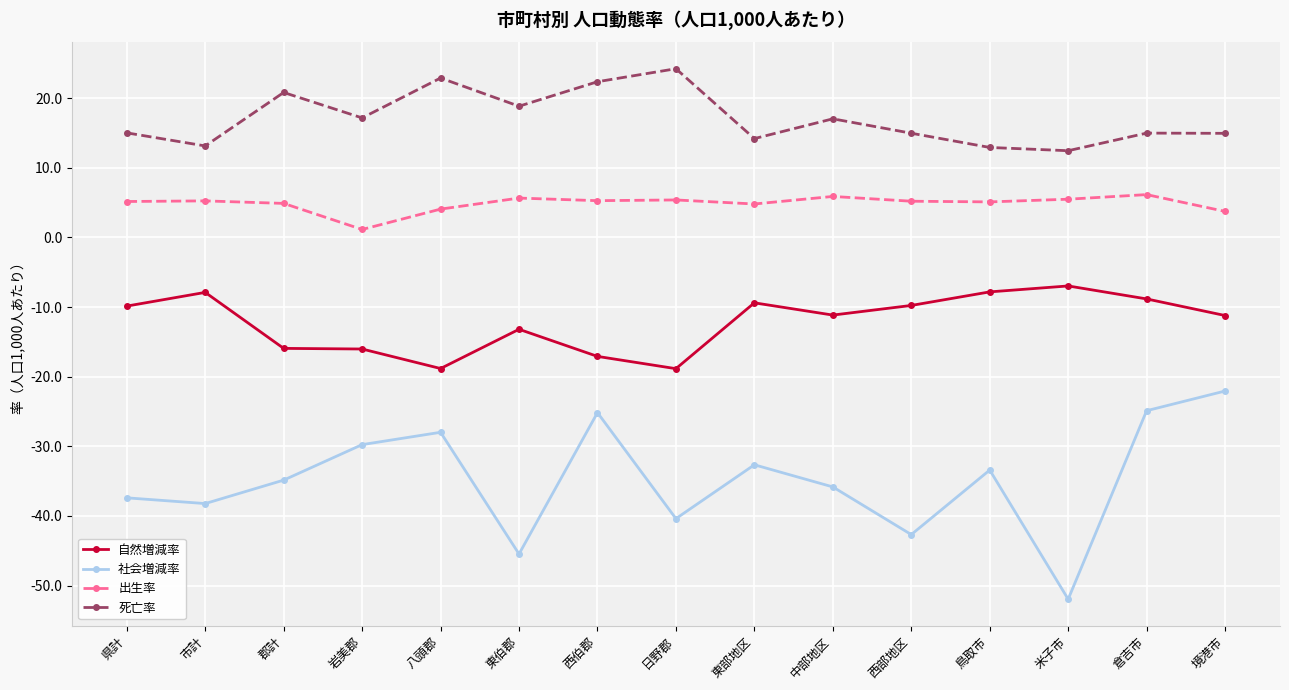

What is the label of the 10th point from the left?

中部地区